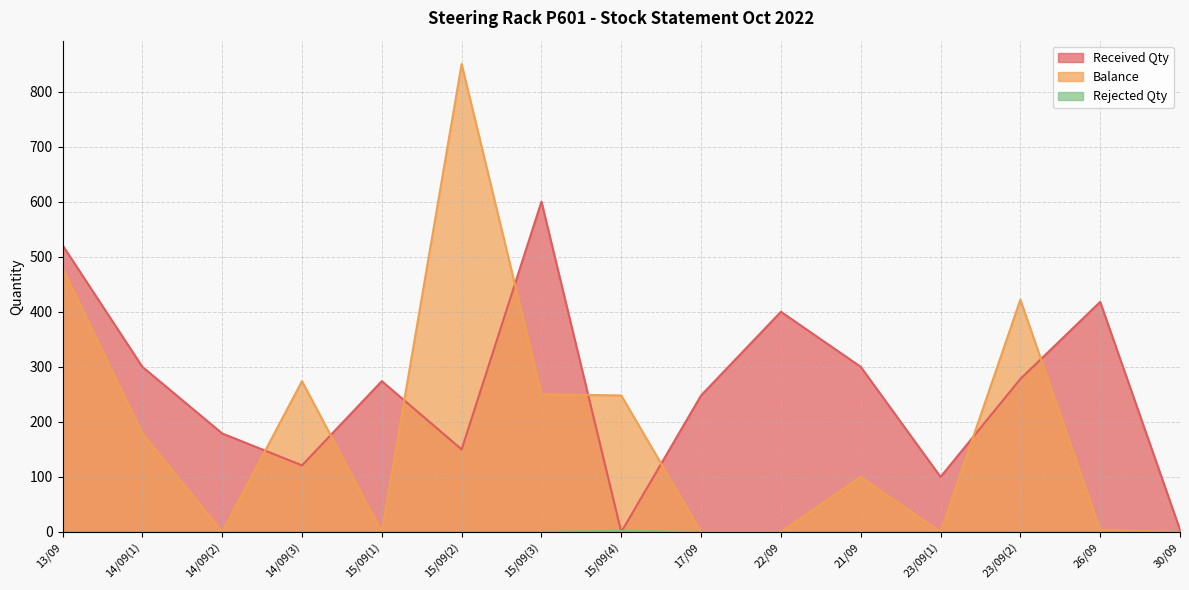

The Received Qty series shows 300 at 14/09(1). True or false?

True